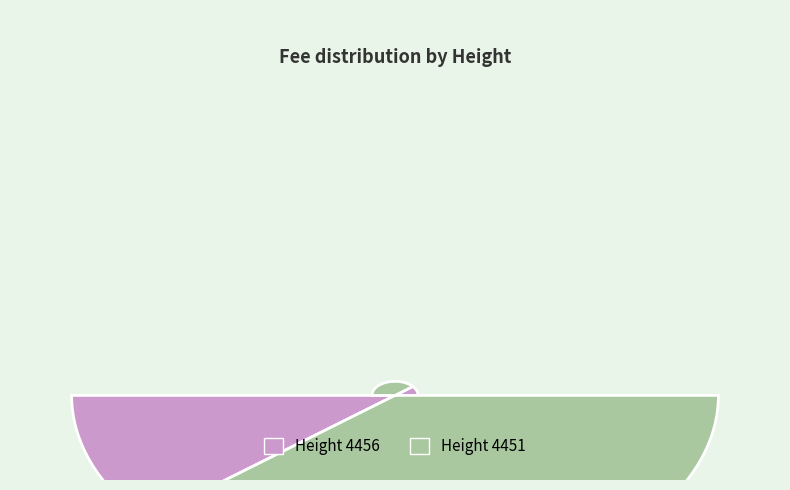

Count the number of slices in the pie.

2